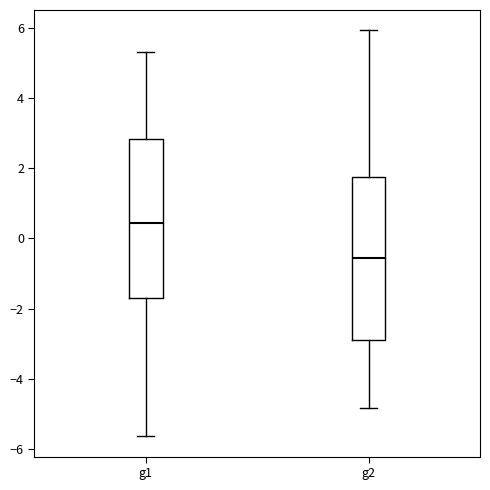

Which box's median line is the lowest?

g2